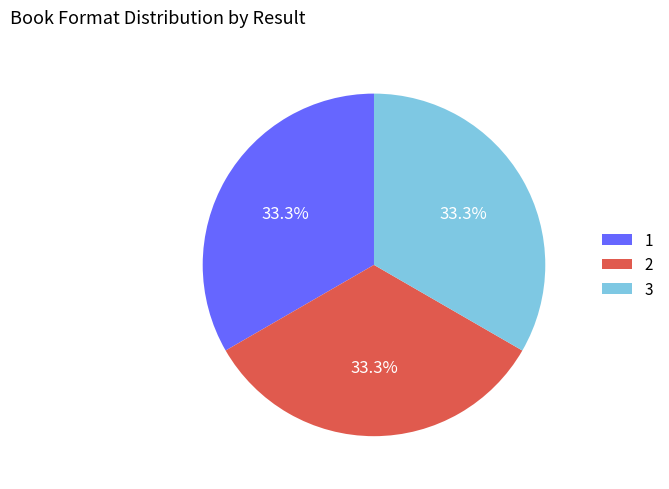

Count the number of slices in the pie.

3